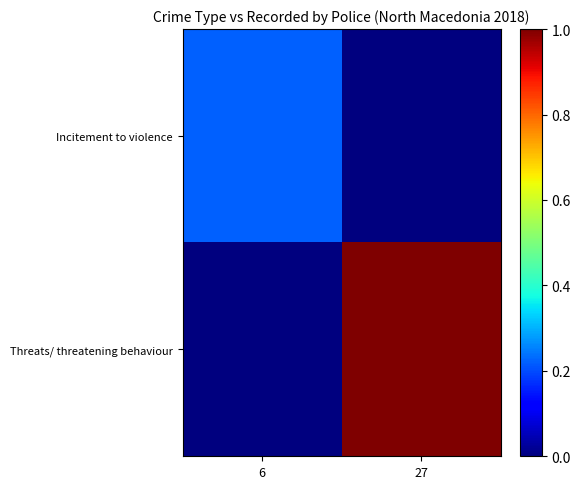

Reading left to right, transcribe all the data shown in this chart.

Incitement to violence: 6=0.2	27=0.0
Threats/ threatening behaviour: 6=0.0	27=1.0